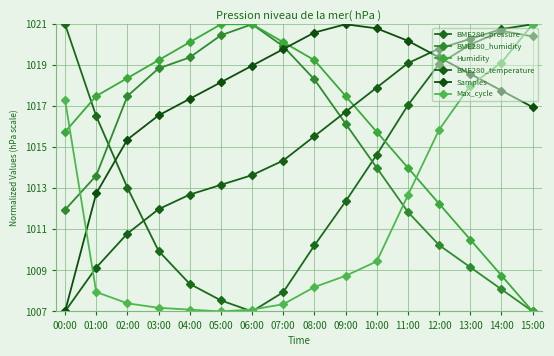

What is the sum of all Samples values?

16281.3